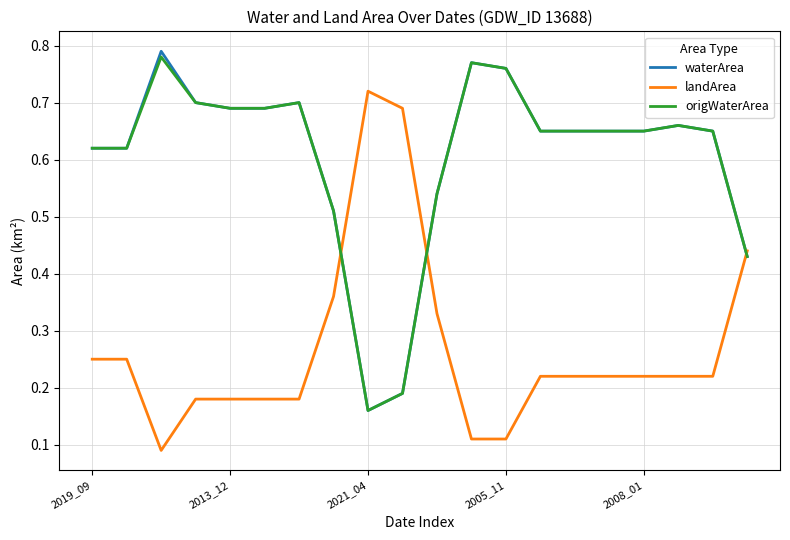

True or false: origWaterArea and landArea cross at least once.

True